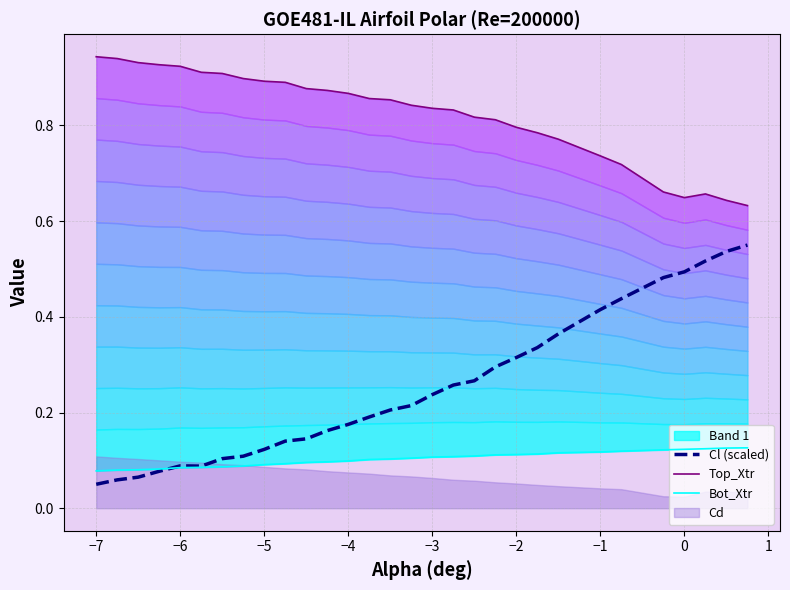

Which series has the largest total across all categories?

Top_Xtr